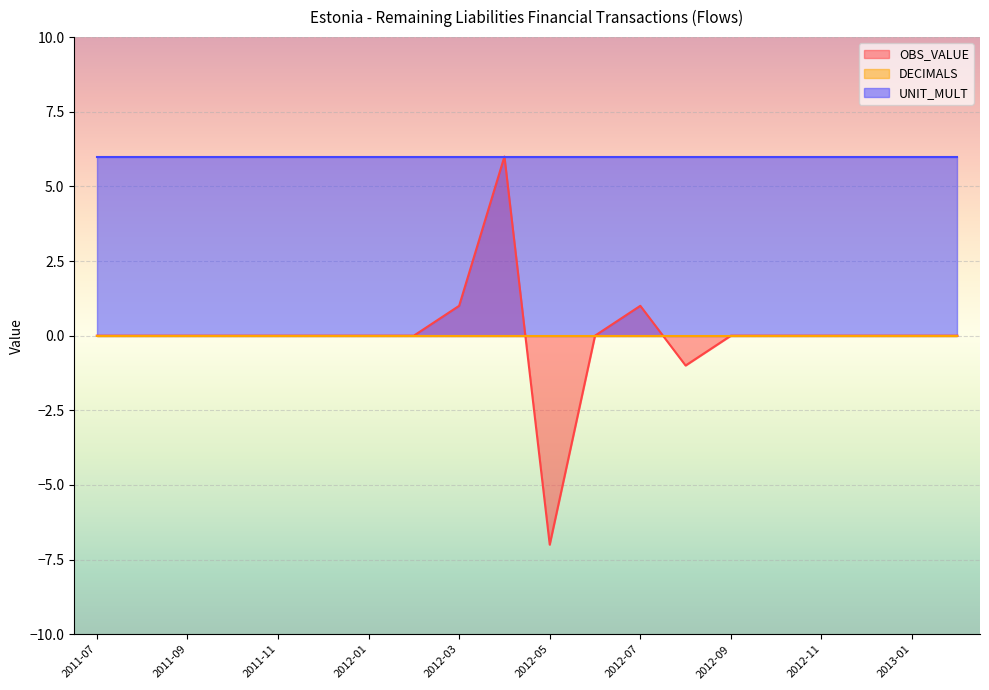

Is the value of UNIT_MULT at 2012-05 greater than the value of DECIMALS at 2012-11?

Yes